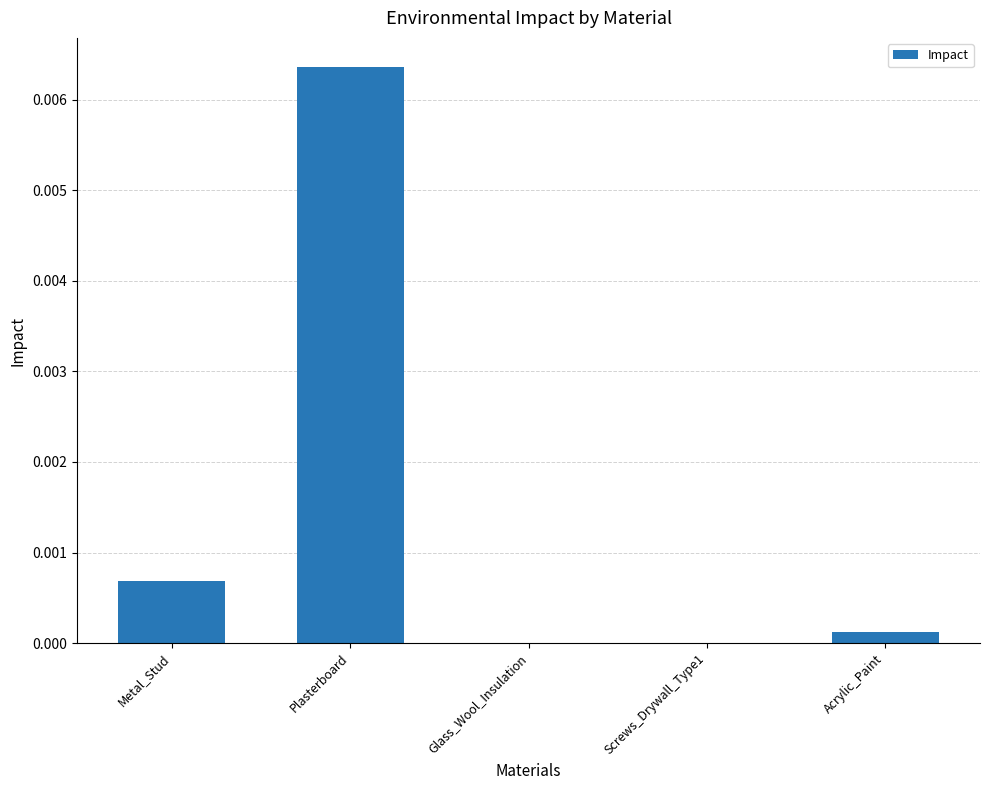

Is it true that the value at Screws_Drywall_Type1 is 0.0?

True